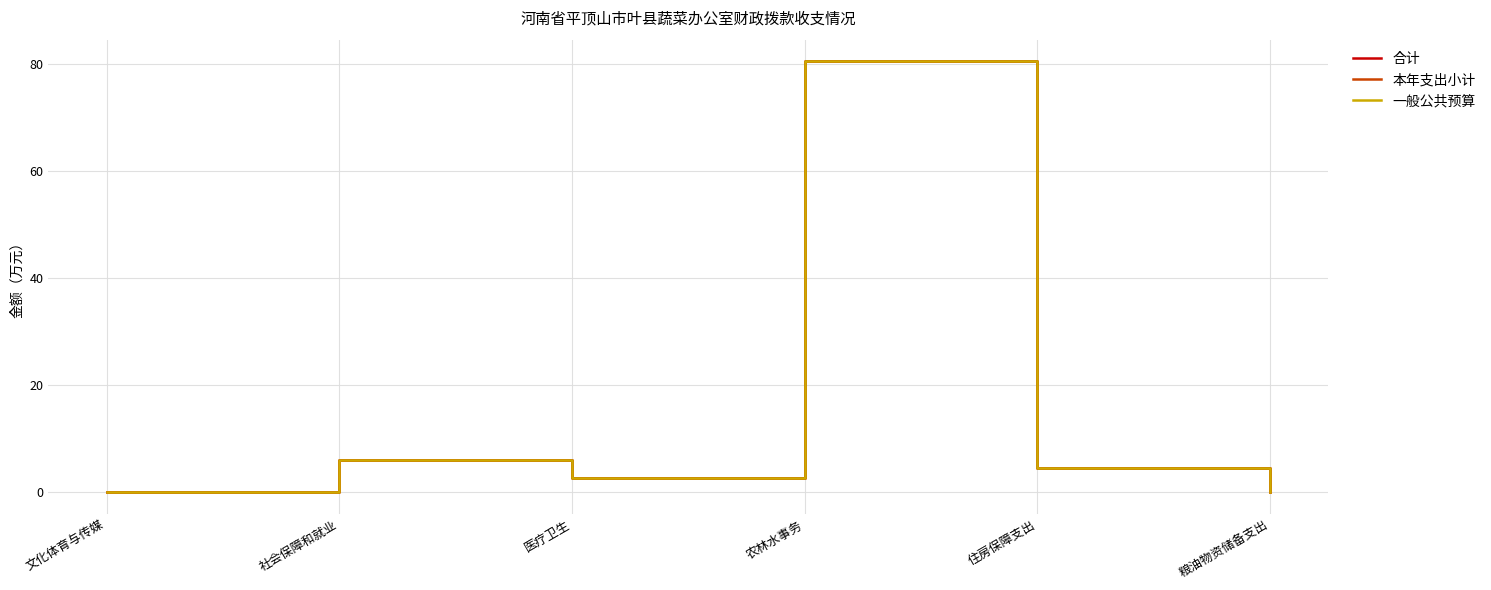

Between 医疗卫生 and 文化体育与传媒, which is larger?

医疗卫生